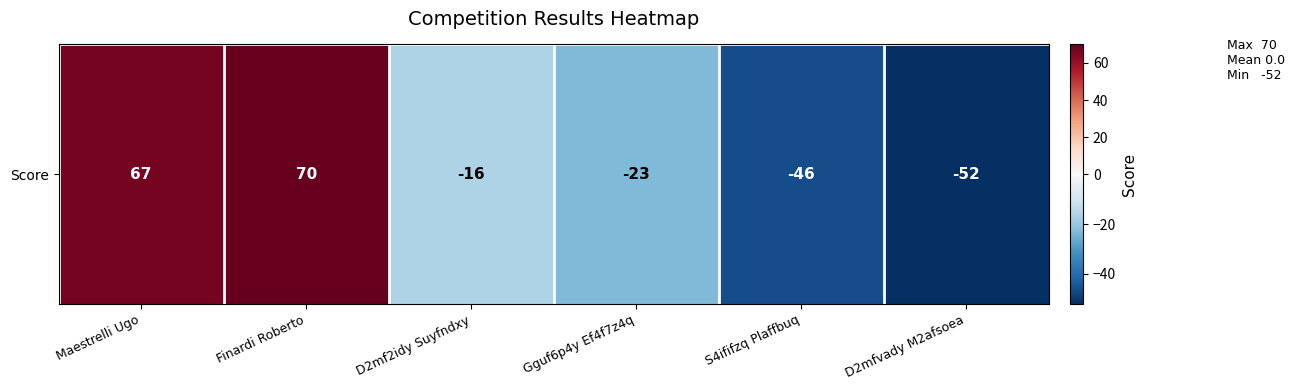

Which category has the highest value across all series?

Finardi Roberto